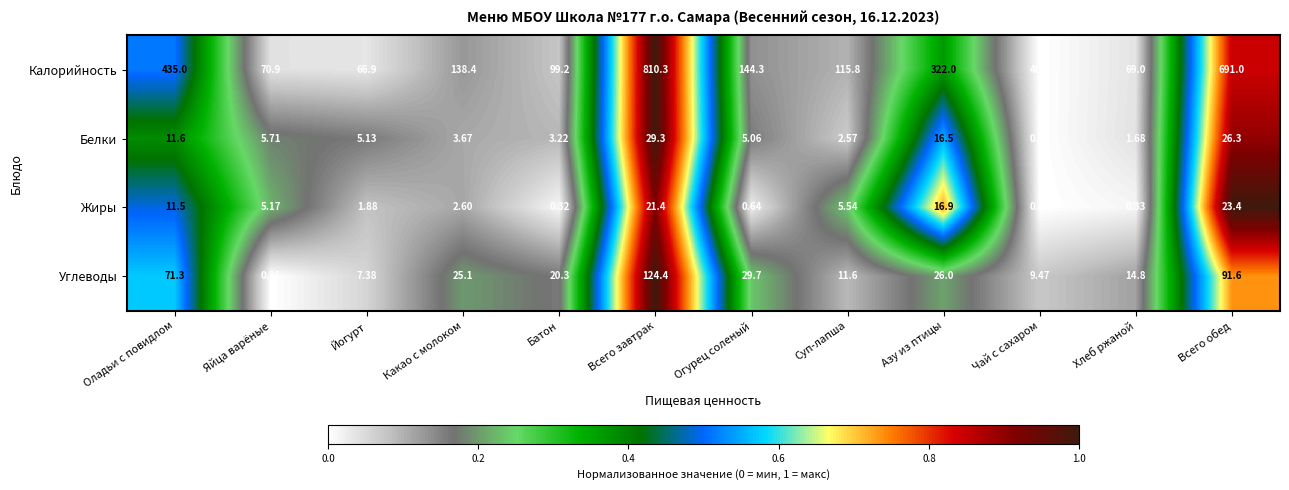

Rank the series by their maximum value, from lowest to highest.

Жиры, Белки, Углеводы, Калорийность